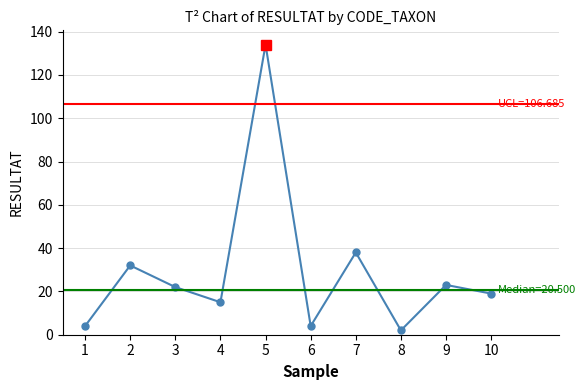

What is the difference between the values at 8 and 5?

132